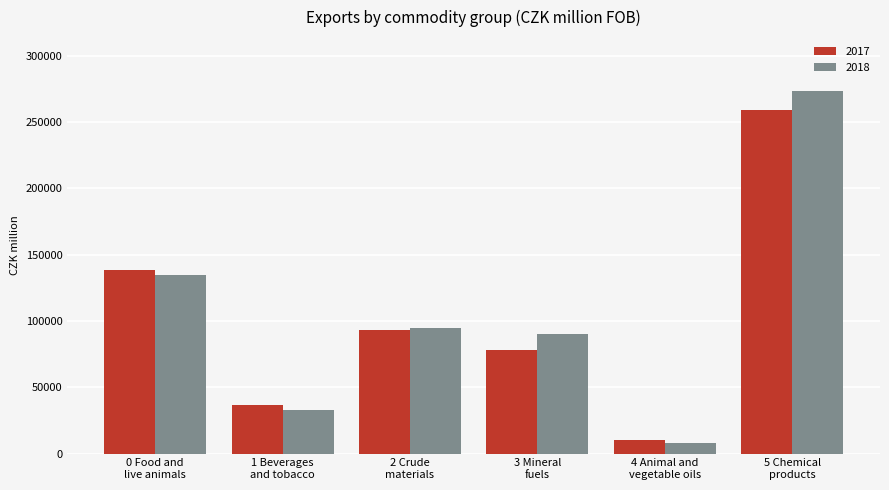

What are all the series names shown in the legend?

2017, 2018